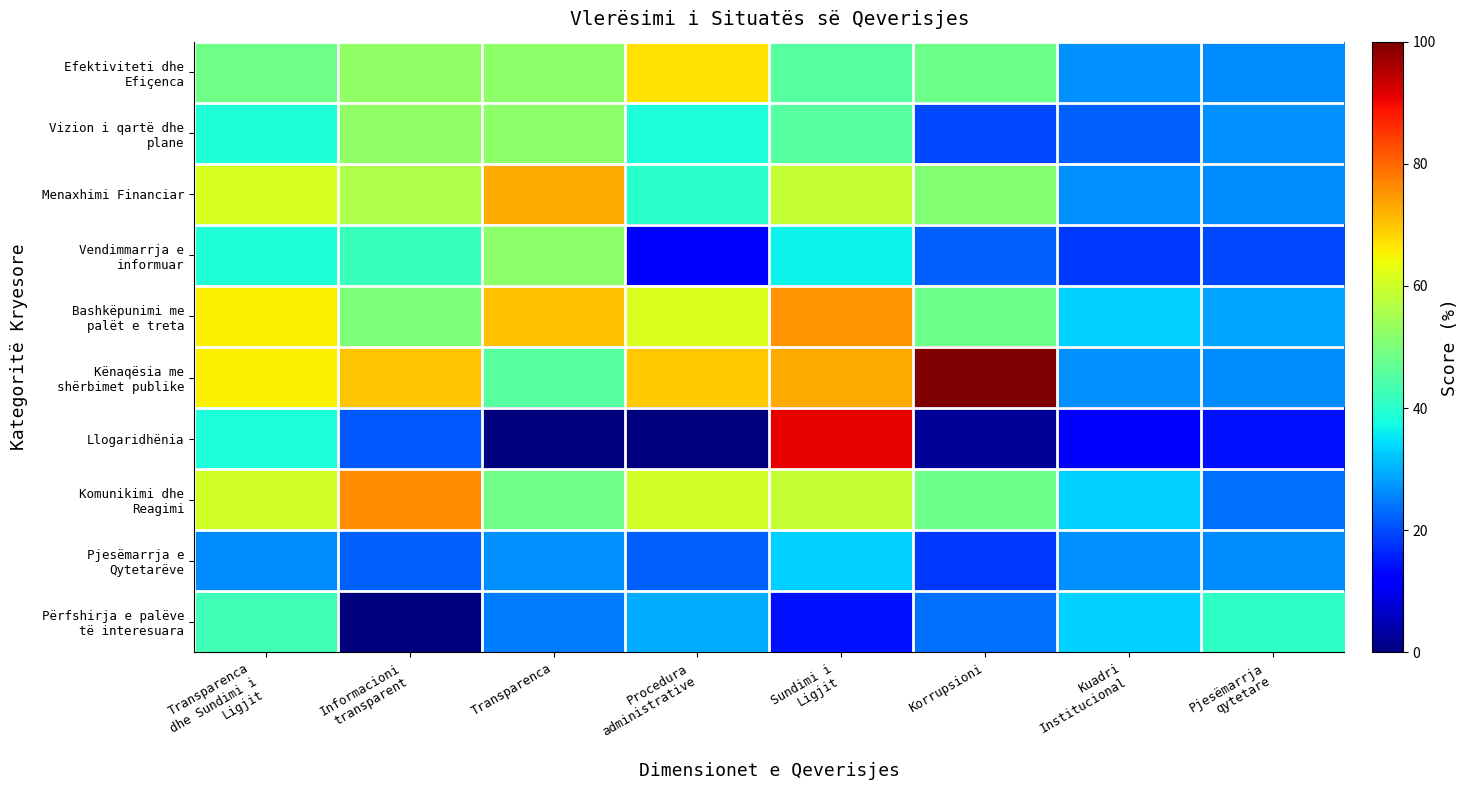

Is it true that Menaxhimi Financiar equals 76.6 at Sundimi i Ligjit?

False